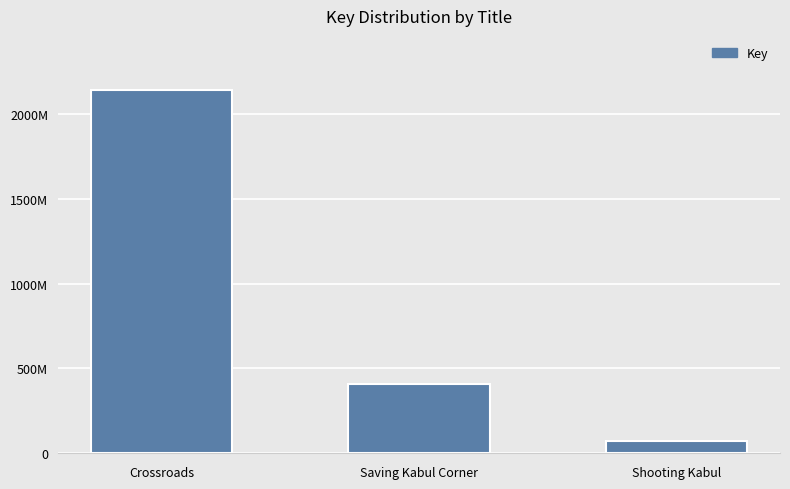

Are the bars horizontal?

No